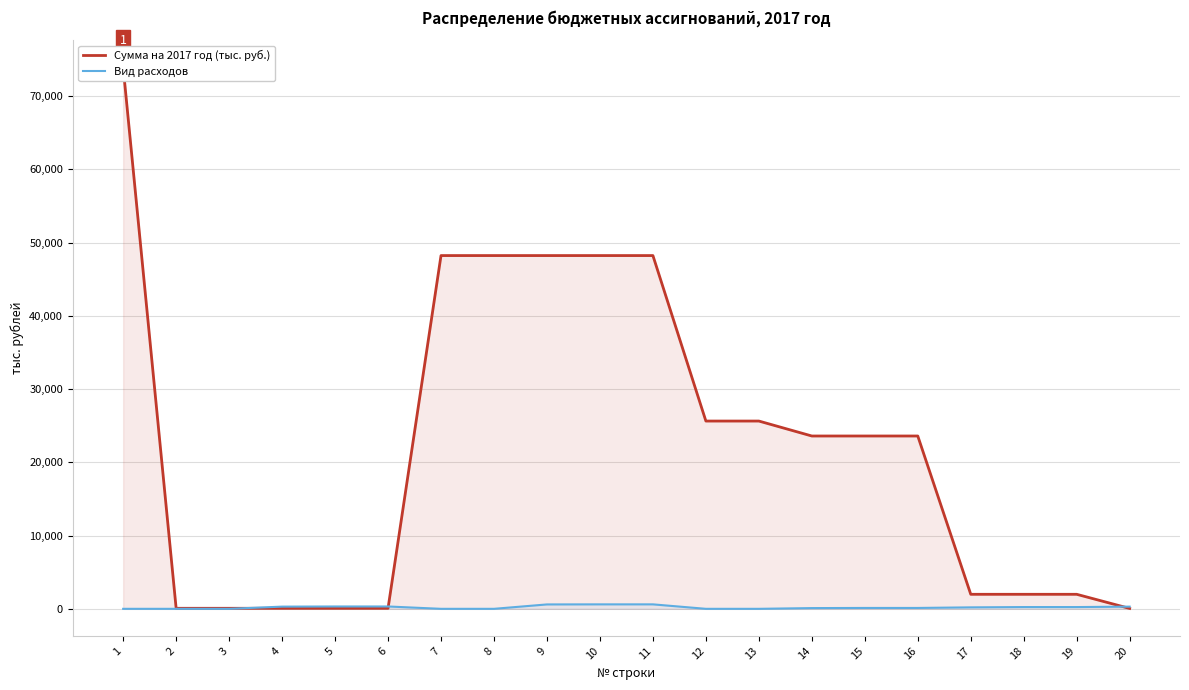

What is the maximum value shown in the chart?

73931.0